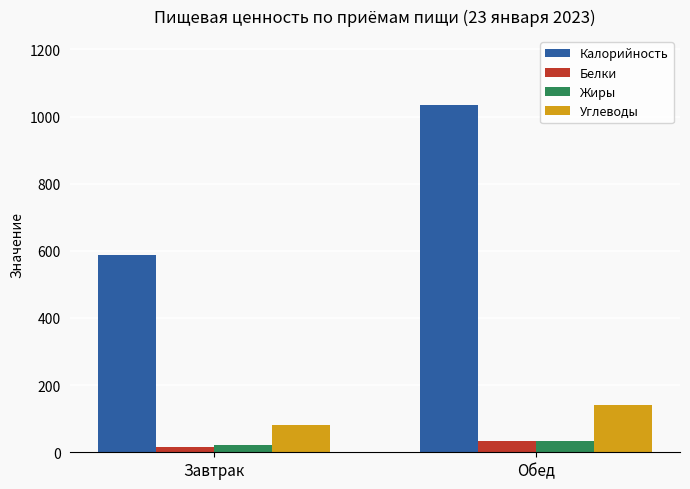

Are the bars grouped side by side (vs. stacked)?

Yes